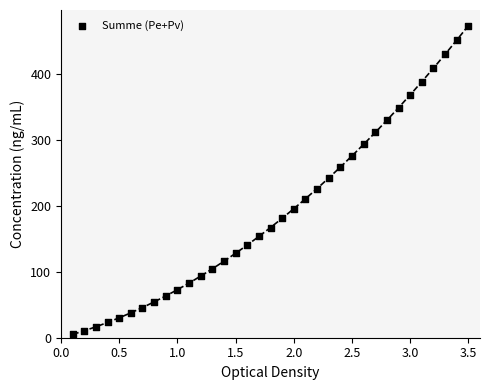

What is the range of Y values (max minus min)?

468.7